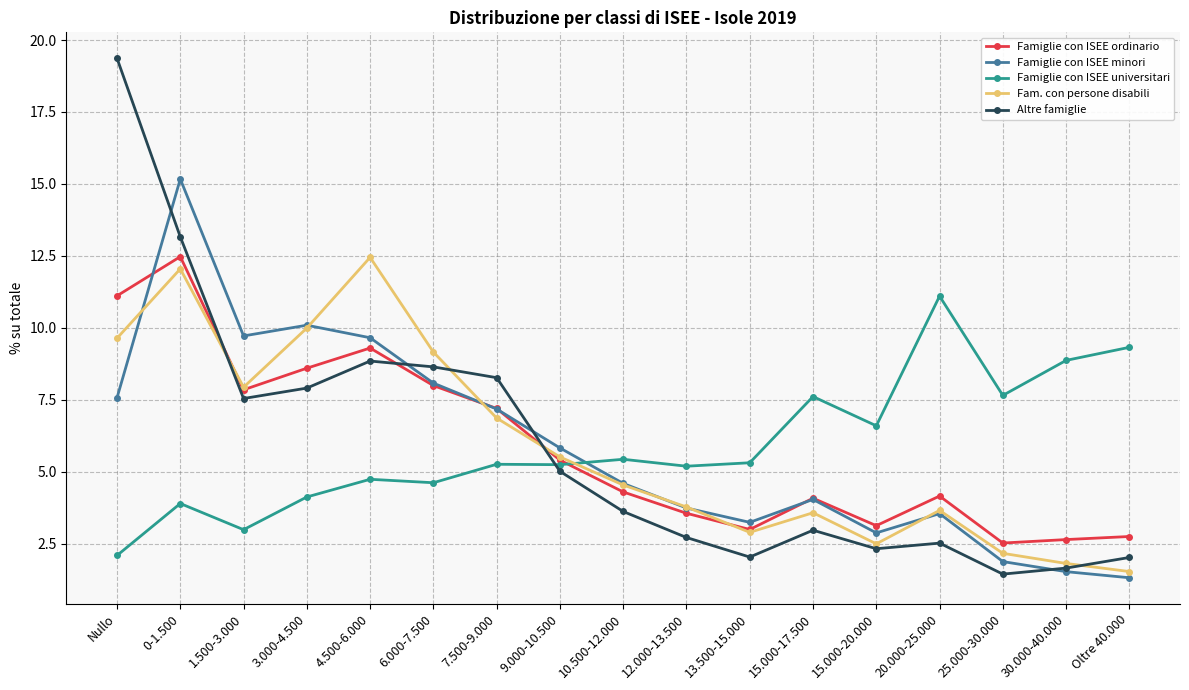

True or false: Famiglie con ISEE minori has a value of 3.2 at 13.500-15.000.

True